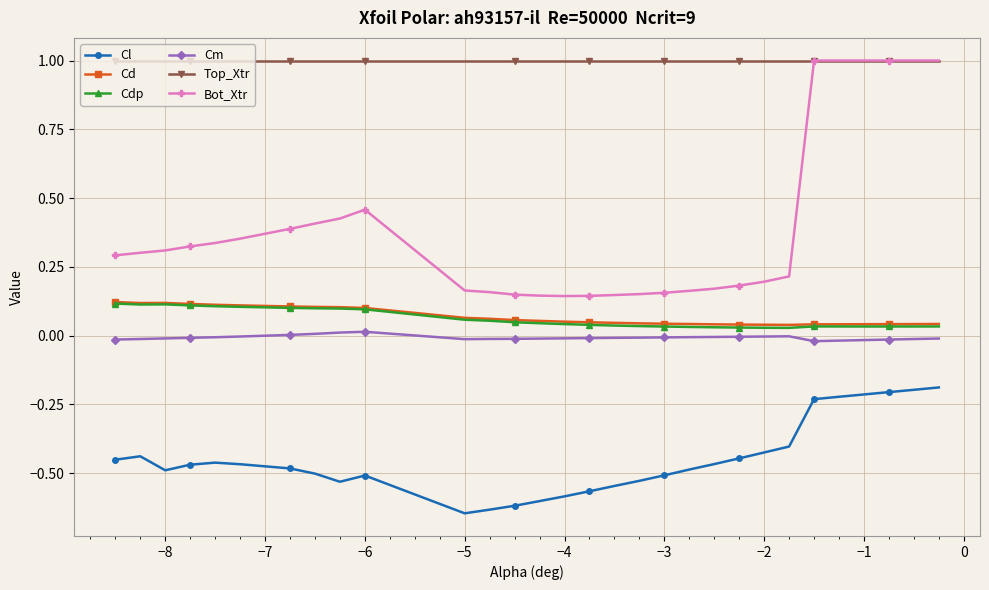

Which series has the largest total across all categories?

Top_Xtr